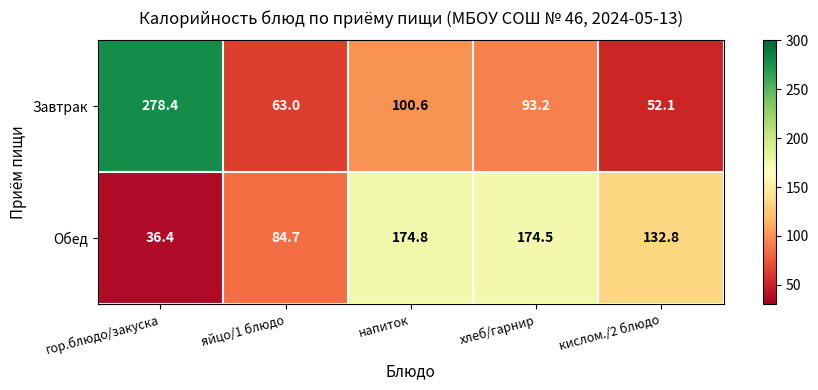

What is the spread (max minus min) of values at кислом./2 блюдо?

80.7